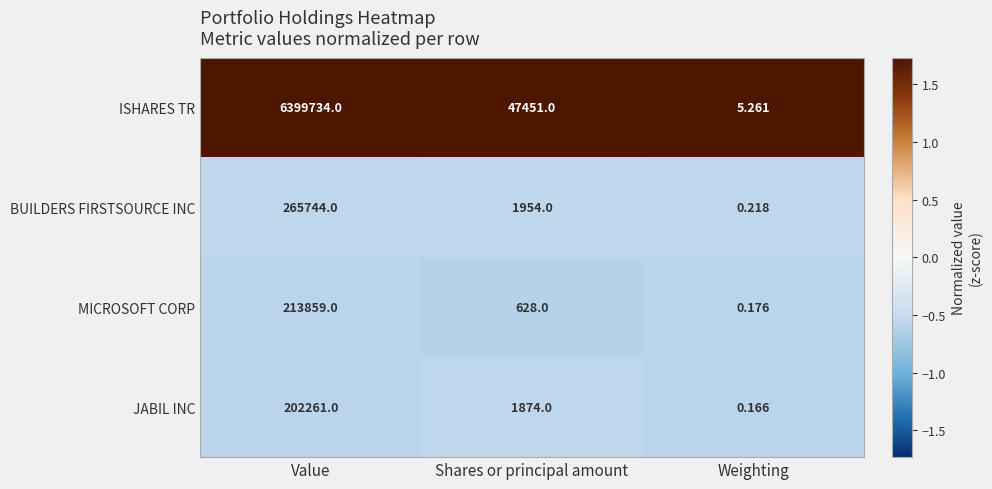

Between Value and Shares or principal amount, which series saw the biggest shift?

ISHARES TR